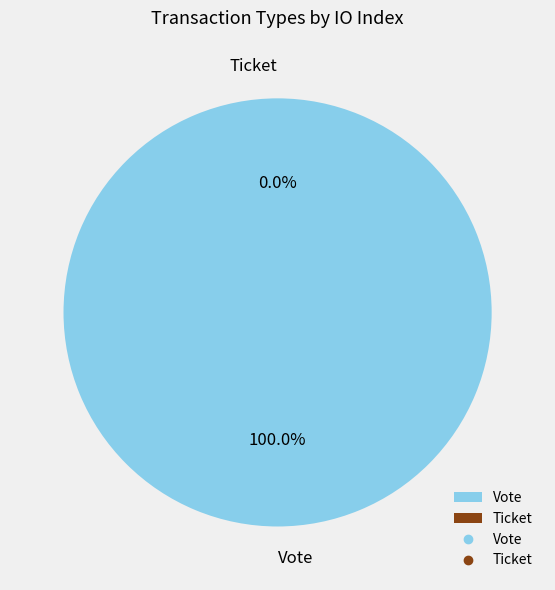

Which has a higher value, Ticket or Vote?

Vote